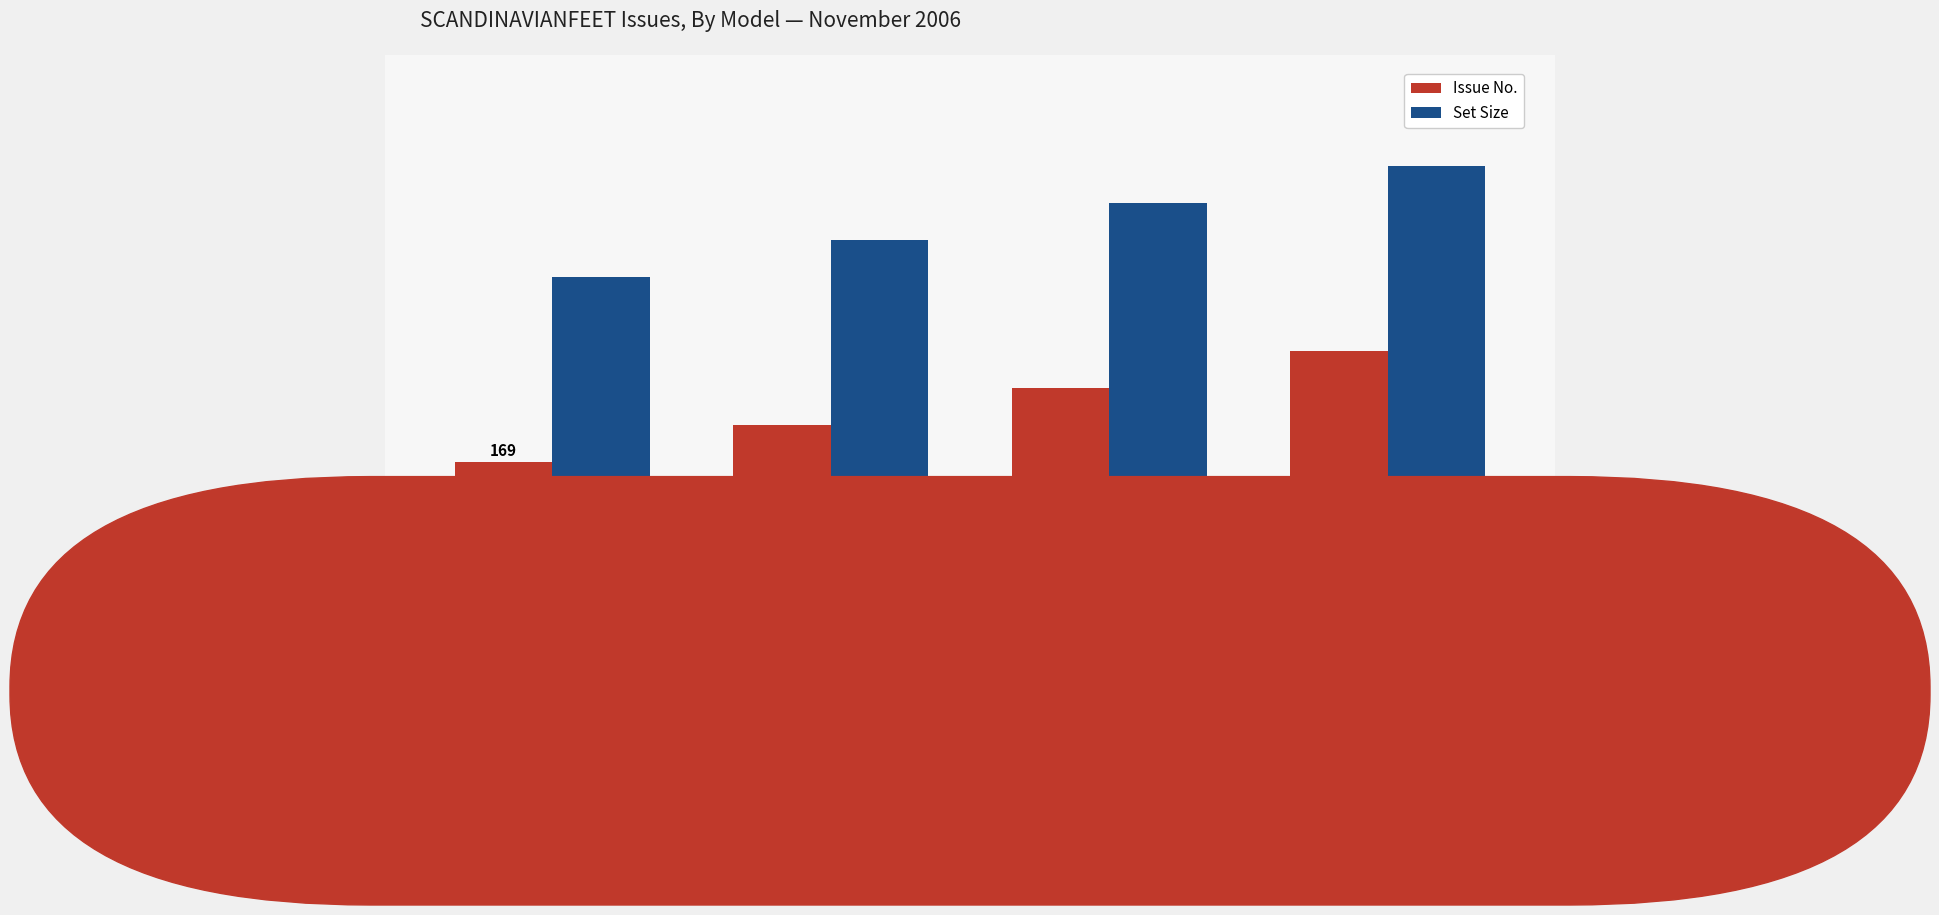

Is it true that Issue No. equals 6 at LINDA E?

True